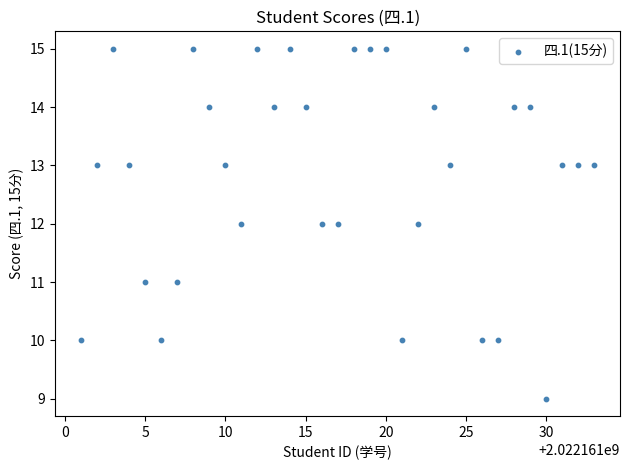

What is the range of X values (max minus min)?

32